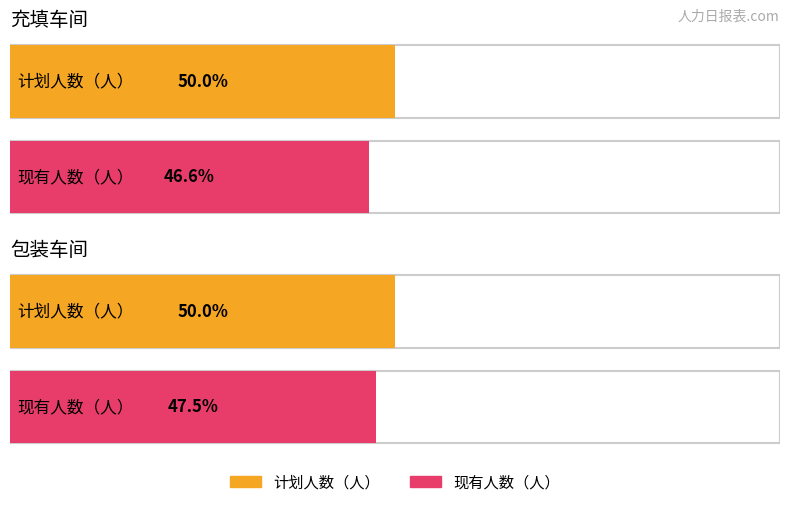

Rank the series by their average value, from lowest to highest.

现有人数（人）, 计划人数（人）